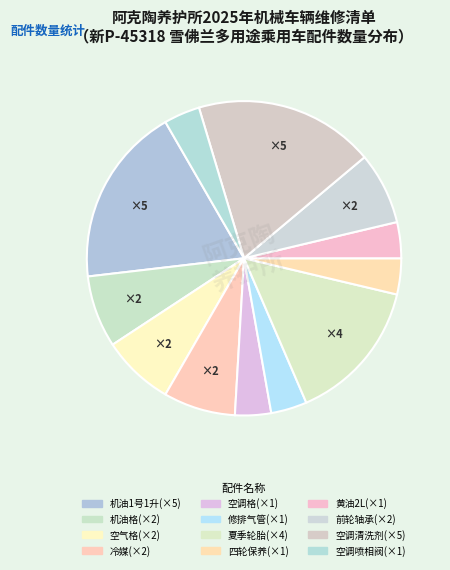

Count the number of slices in the pie.

12